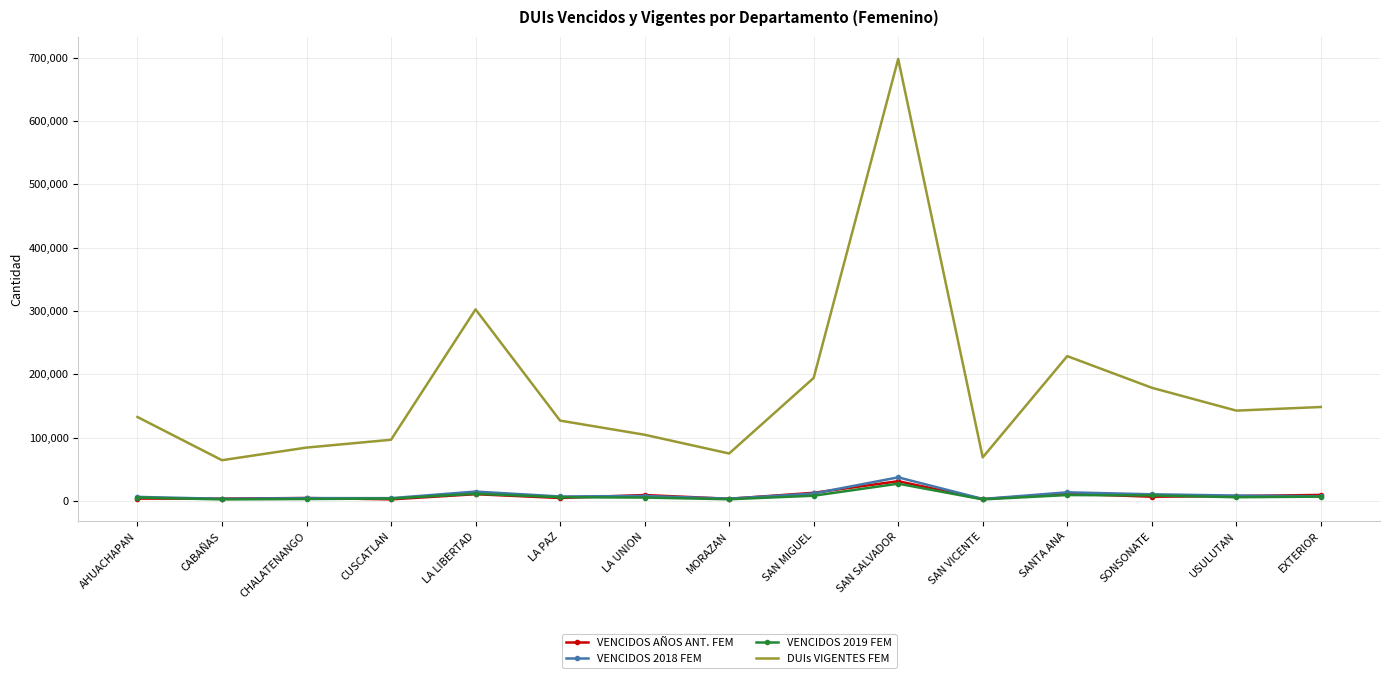

What is the difference between the second highest and second lowest values in the DUIs VIGENTES FEM series?

233571